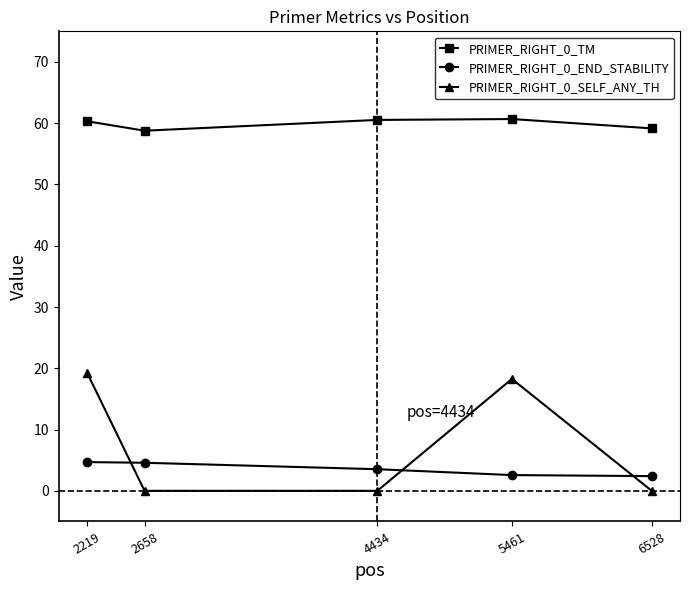

What is the maximum value for PRIMER_RIGHT_0_TM?

60.7